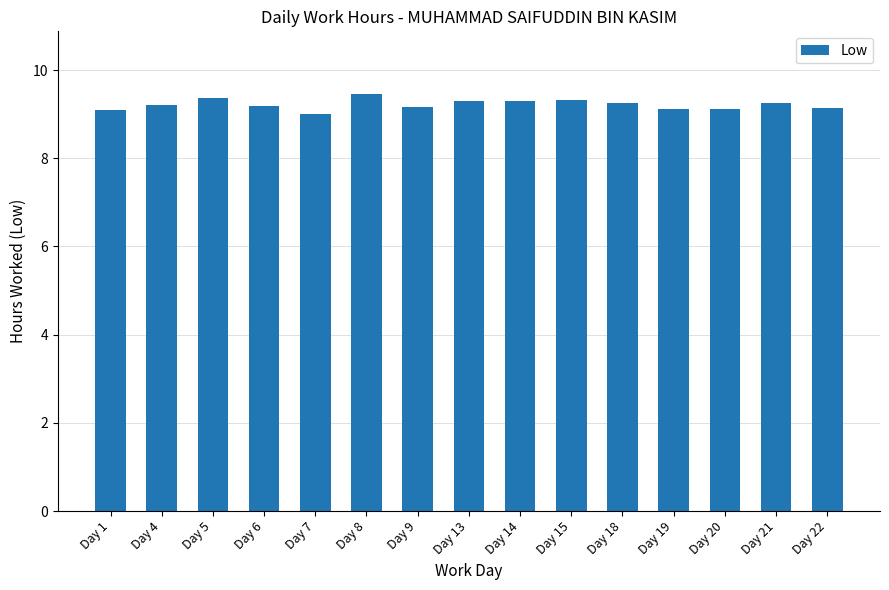

Does the chart contain stacked bars?

No